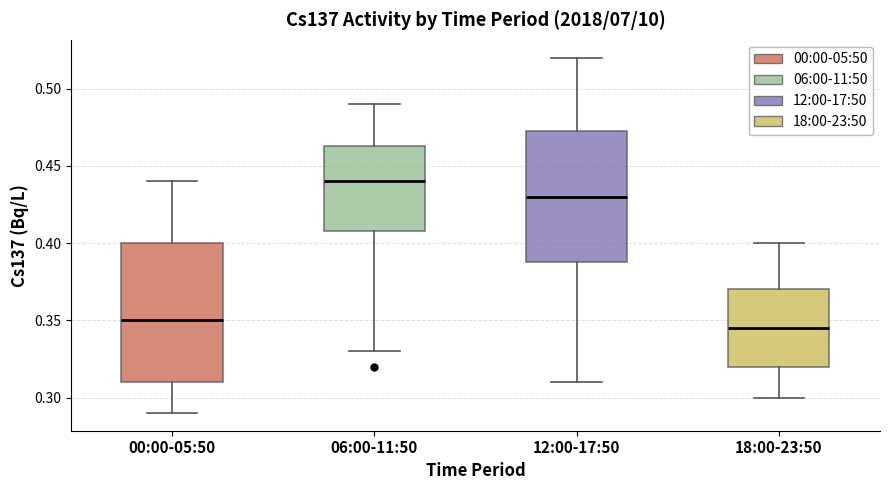

Where does the lower whisker of the box for 06:00-11:50 end on the y-axis? The values are not printed on the chart, so give them approximately, as read against the axis.

0.330